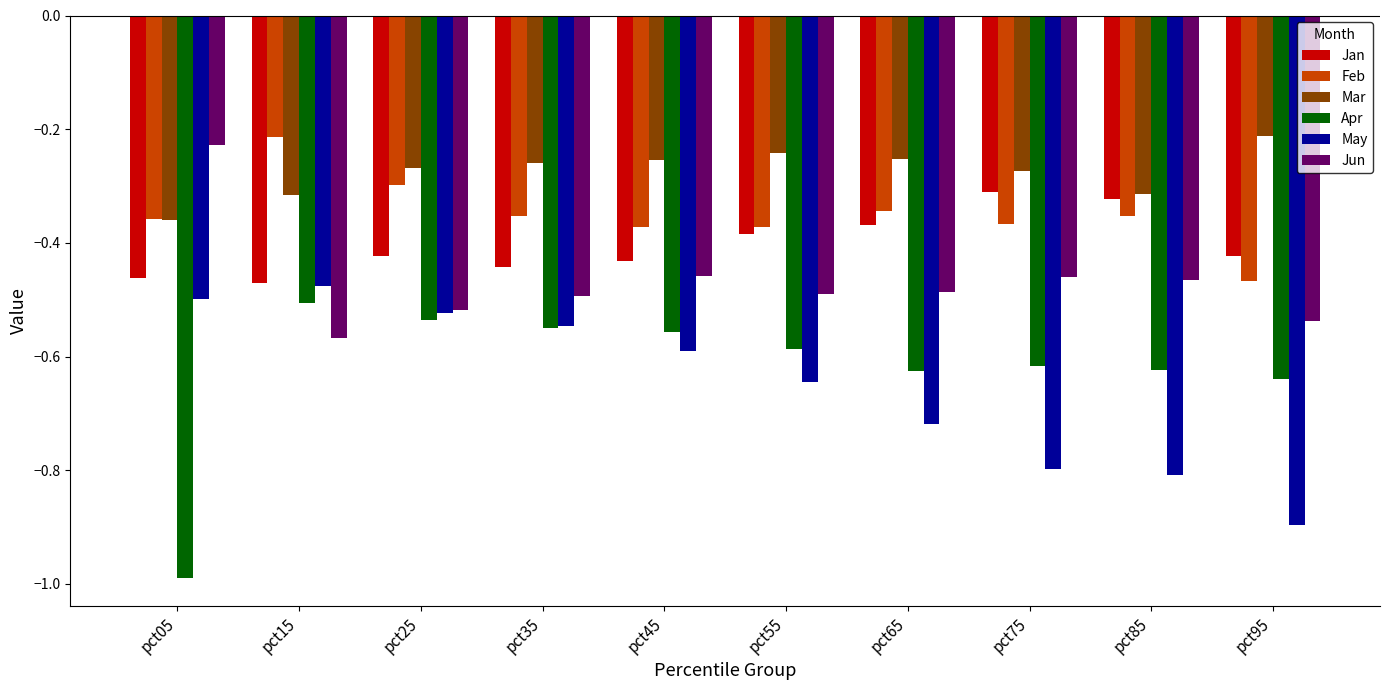

What is the total value across all series at pct75?

-2.8